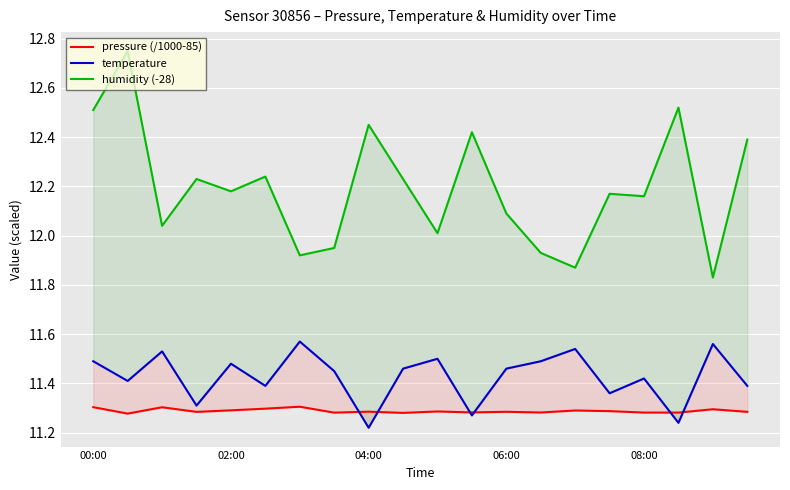

How many interior local valleys does the temperature series have?

7